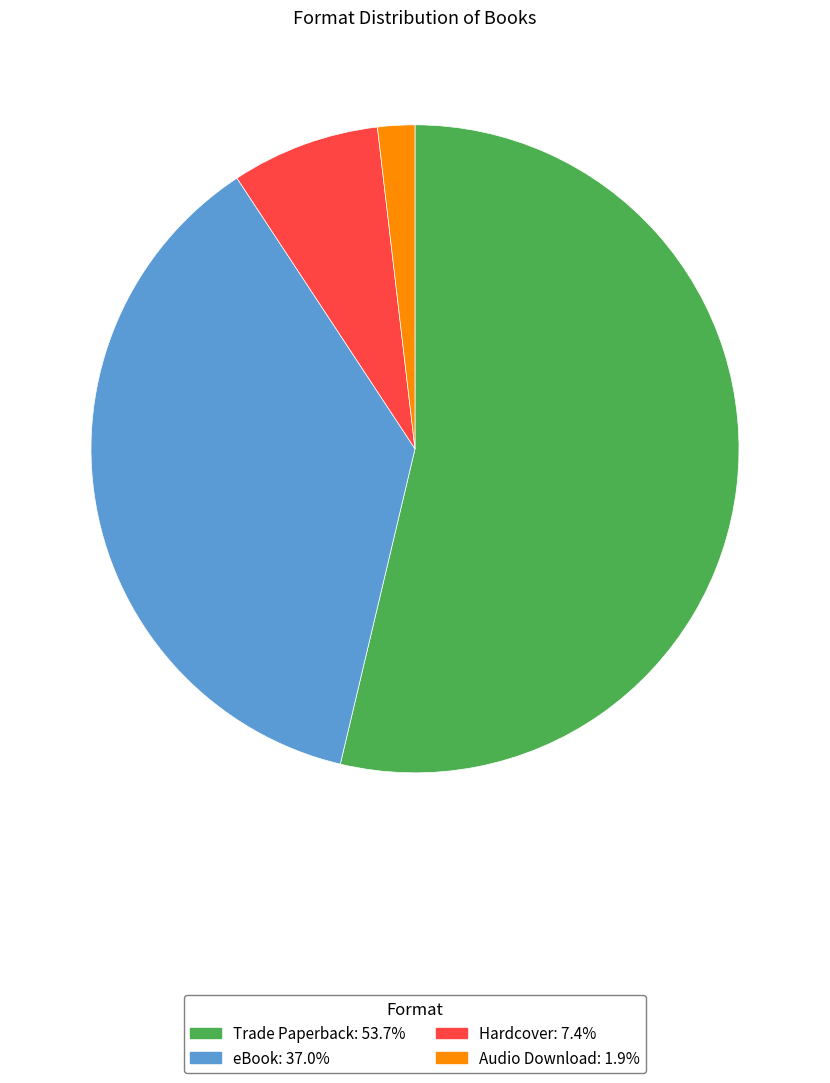

Rank the categories by value from lowest to highest.

Audio Download, Hardcover, eBook, Trade Paperback